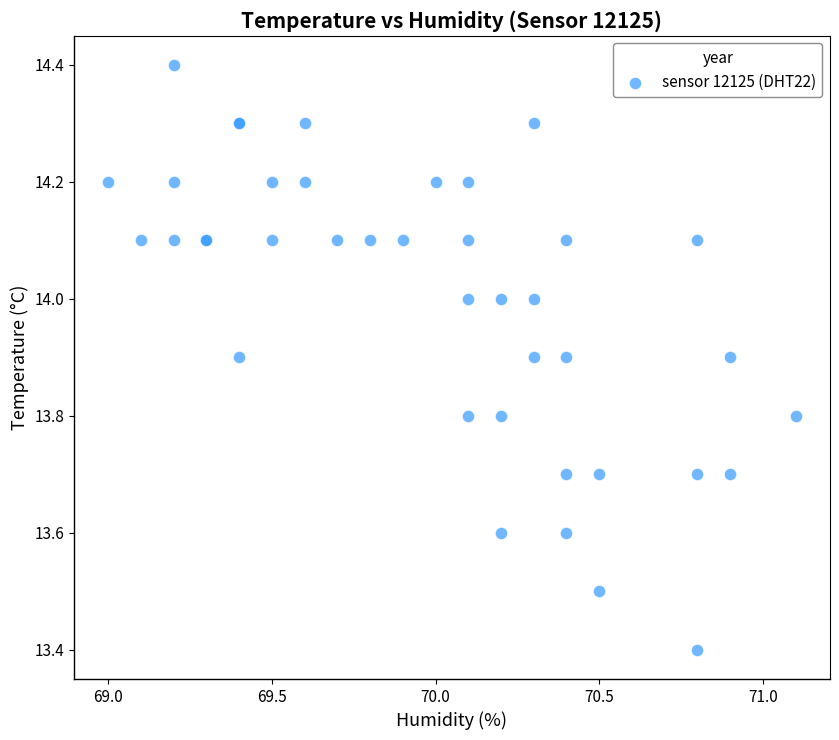

What Y value in the scatter plot is closest to 13?

13.4